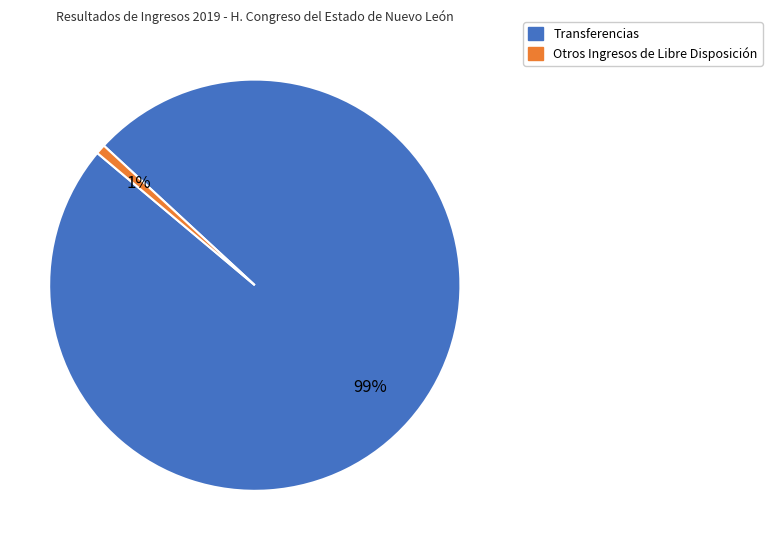

What is the smallest slice in the pie chart?

Otros Ingresos de Libre Disposición